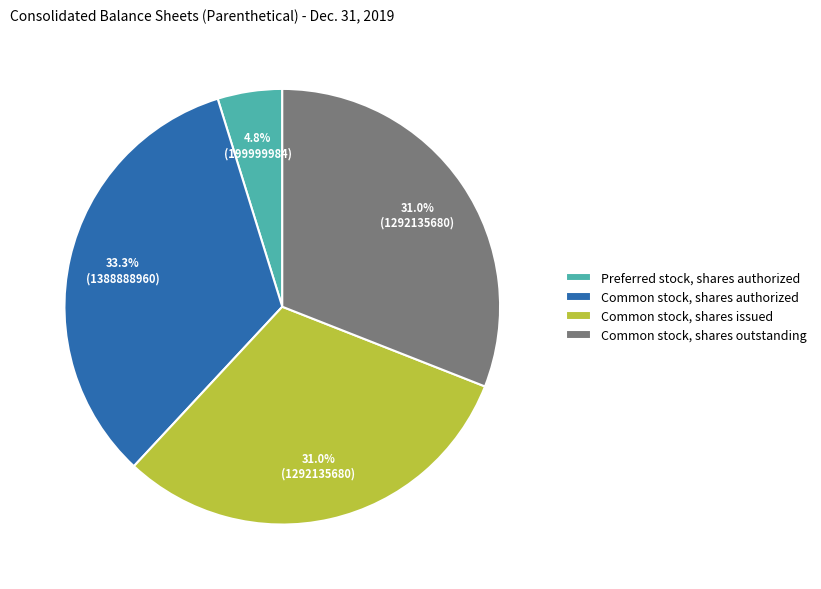

True or false: Common stock, shares authorized accounts for 33% of the total.

True